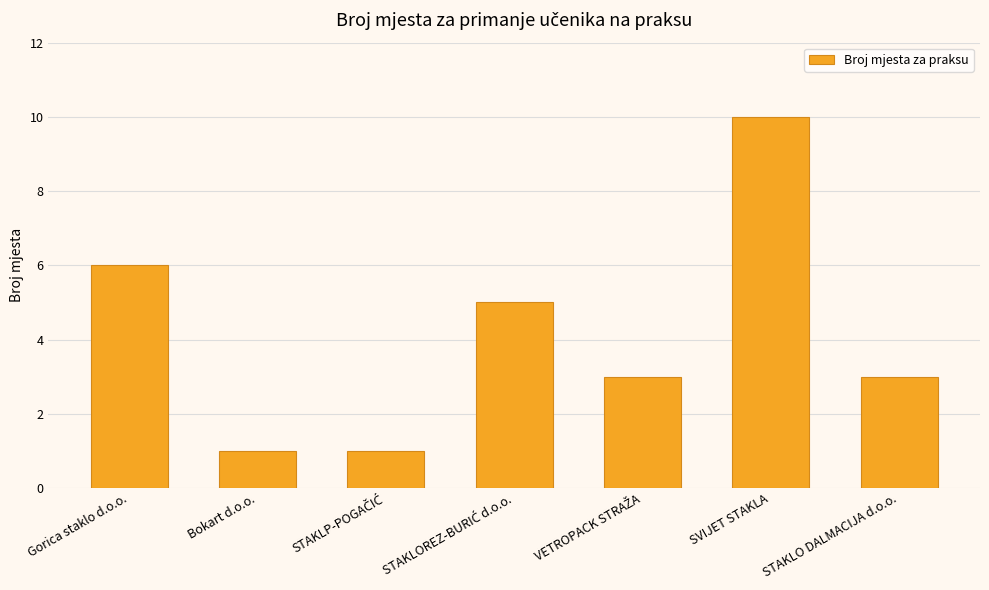

How many series are shown in this chart?

1